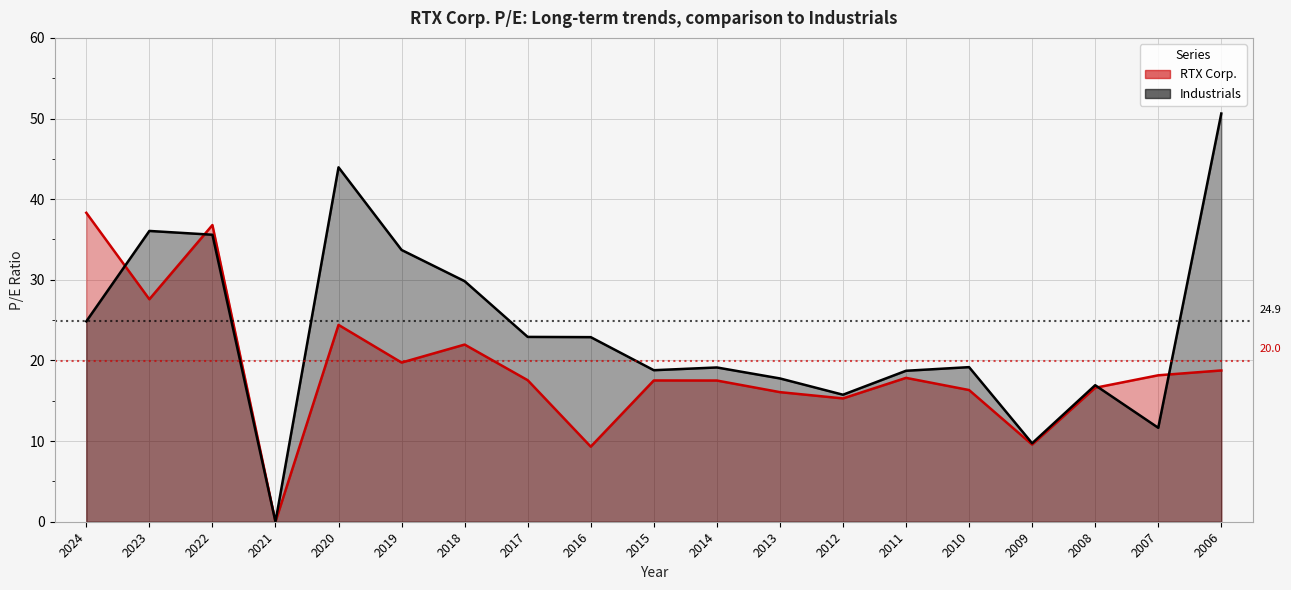

At which category does the chart reach its peak across all series?

2006